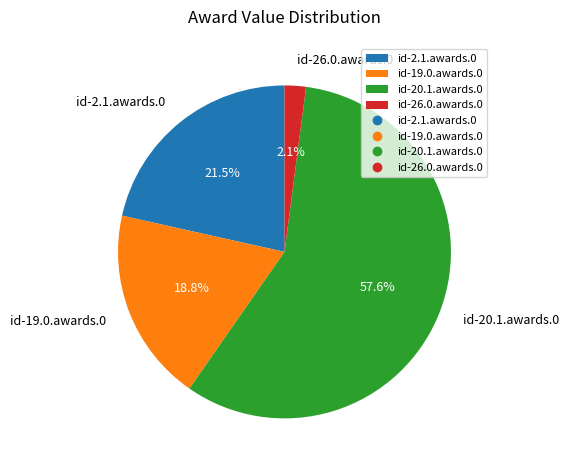

How many segments does this pie chart have?

4